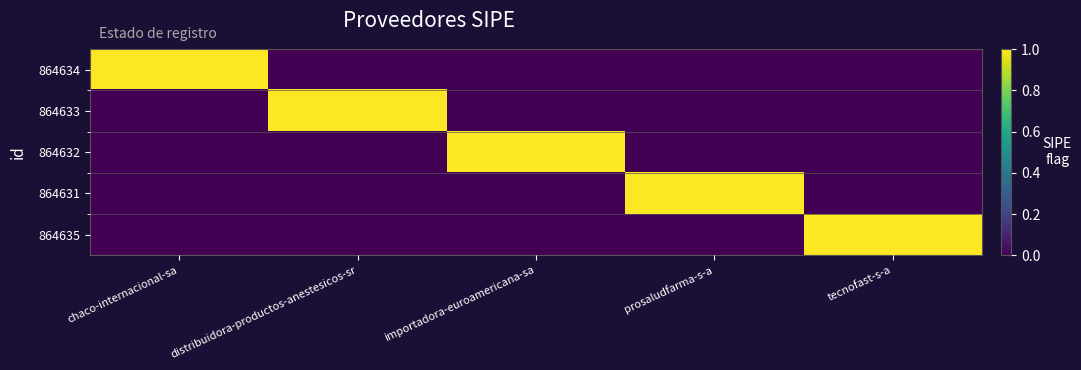

How many series are shown in this chart?

5